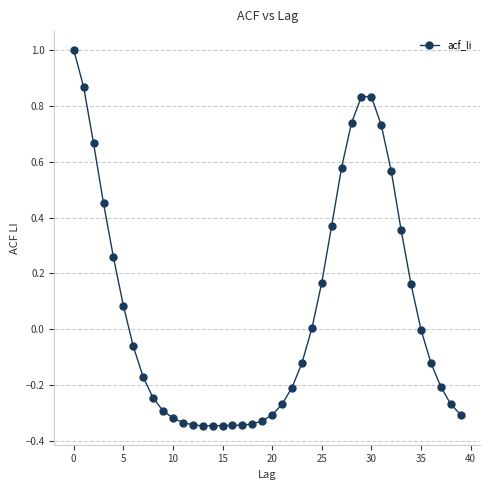

What is the difference between the maximum and minimum values?

1.3